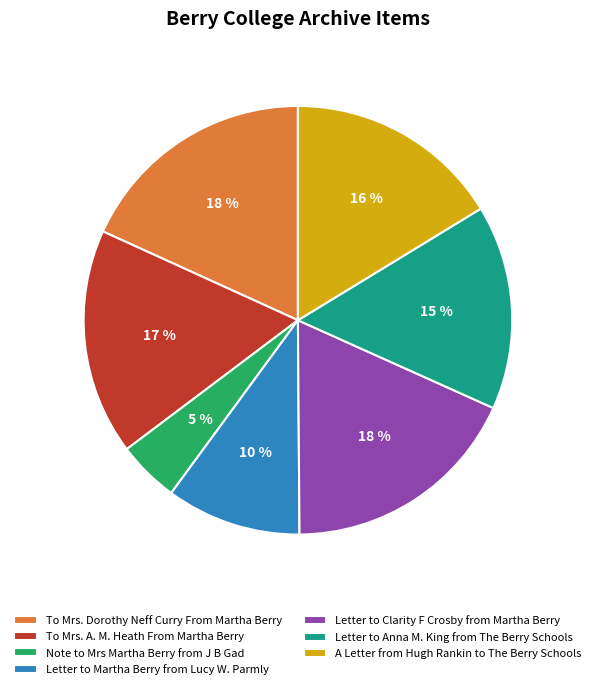

The Letter to Anna M. King from The Berry Schools slice represents 1% of the pie. True or false?

False